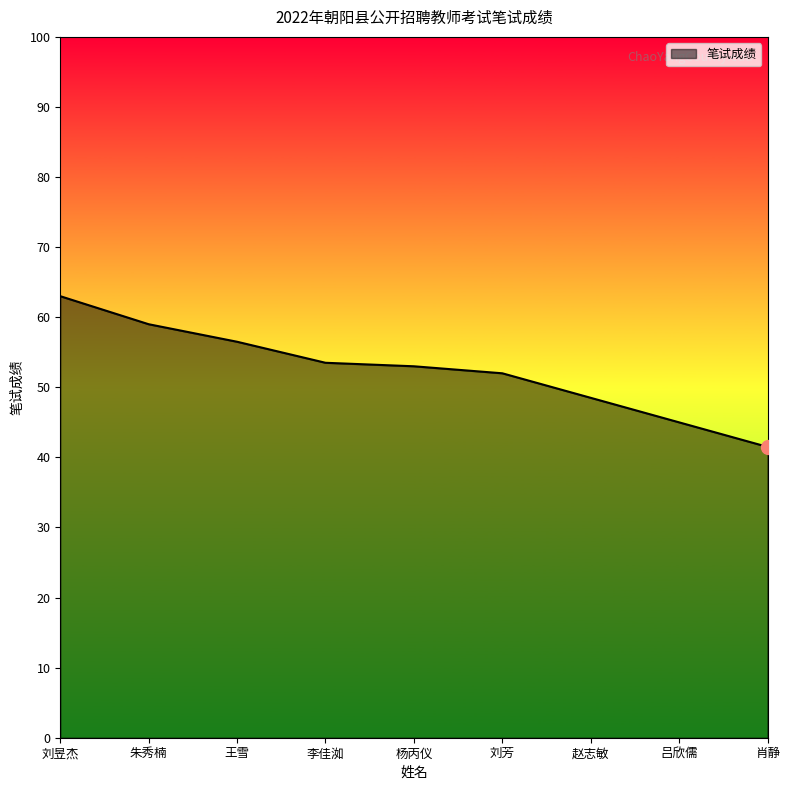

What position from the right is 刘芳?

4